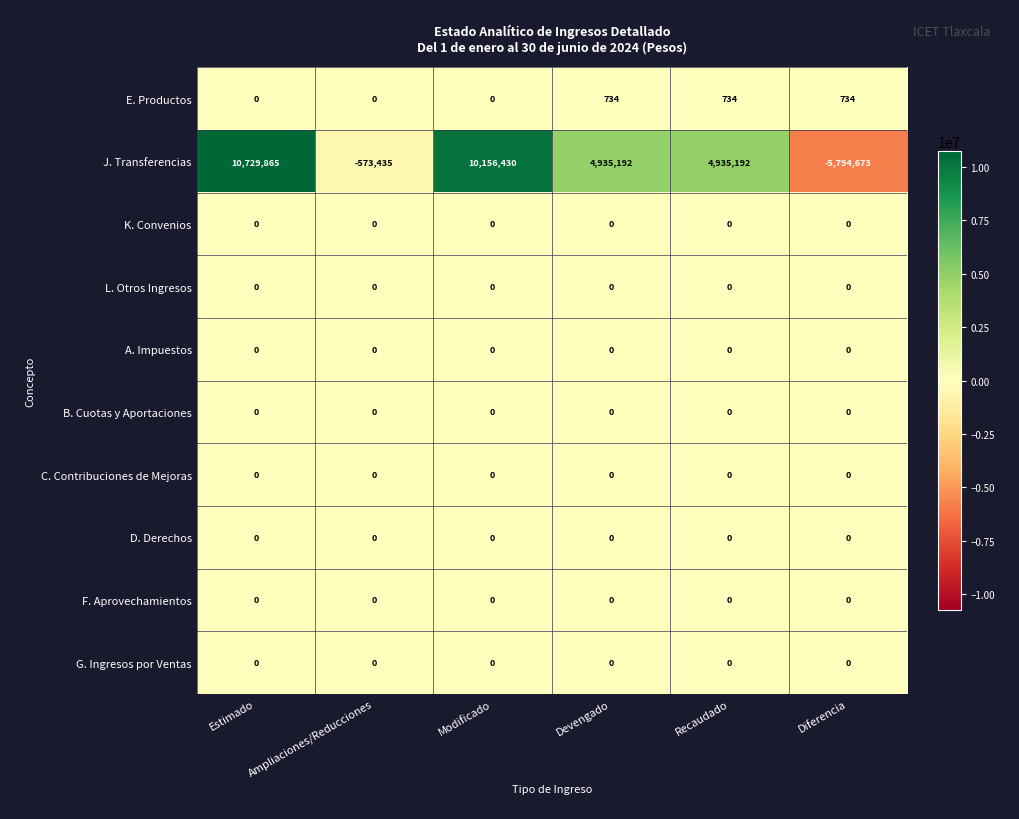

Which series changed the most between Ampliaciones/Reducciones and Recaudado?

J. Transferencias